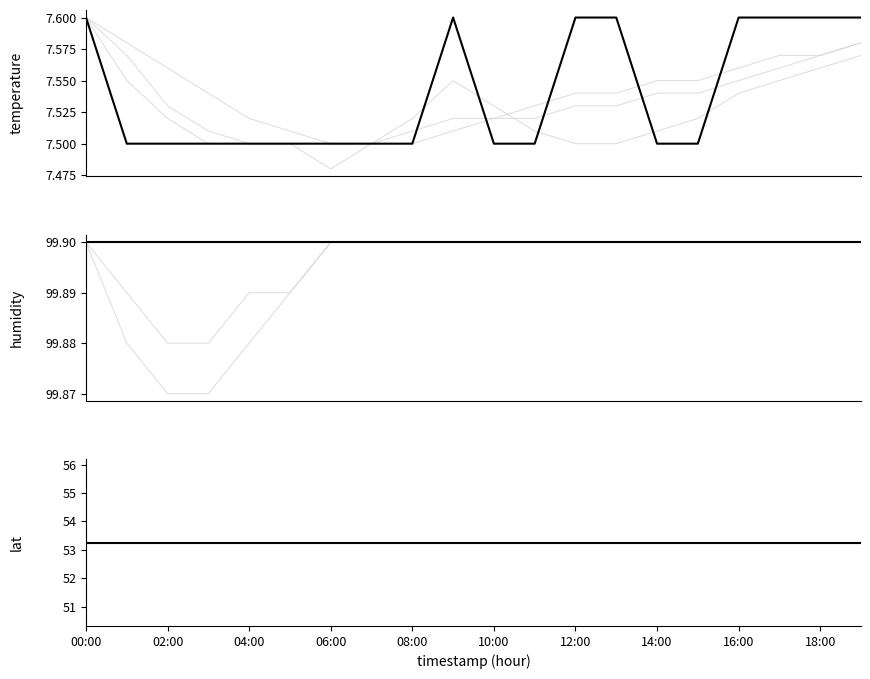

What position from the right is 19?

1